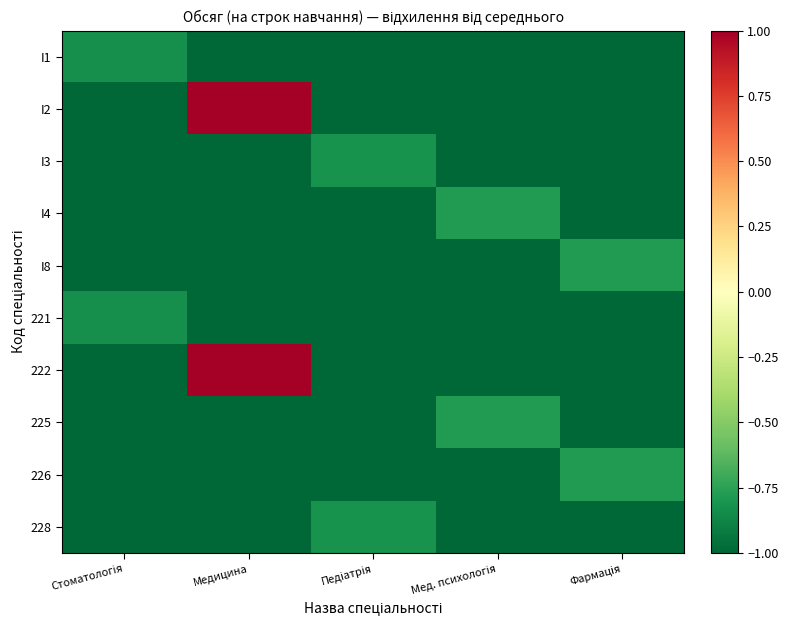

Between Медицина and Фармація, which series saw the biggest shift?

I2